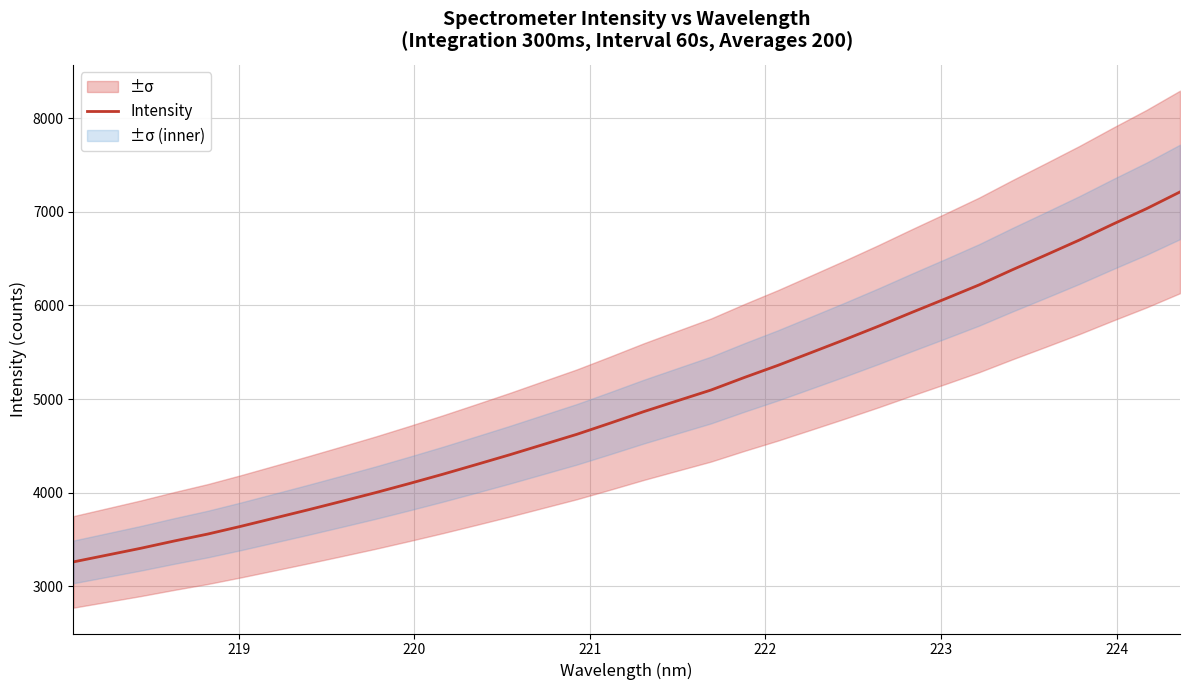

What is the average value?

4953.2